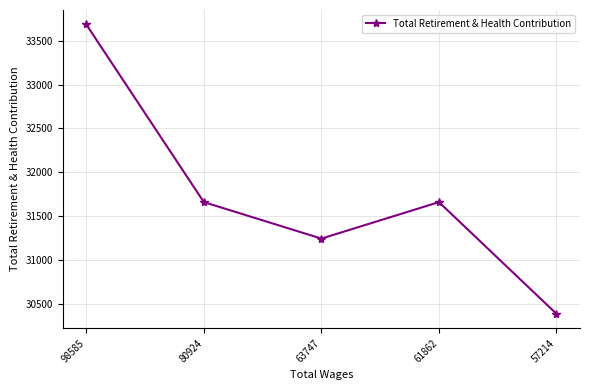

Reading right to left, extract all data points from this chart.

30386	31660	31244	31660	33686